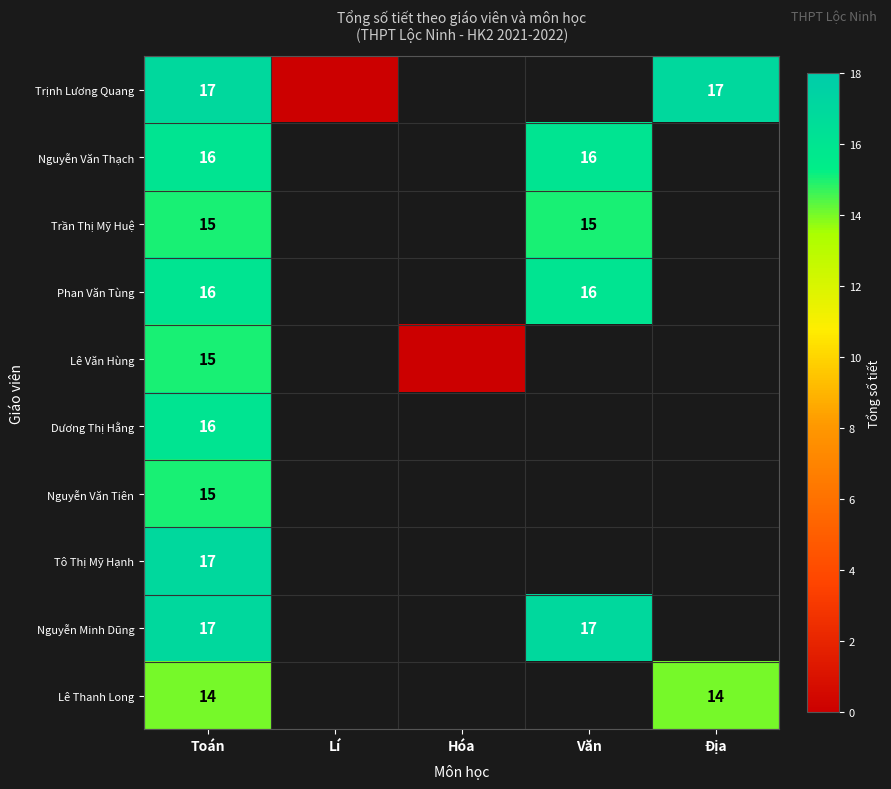

What is the total value across all series at Toán?

158